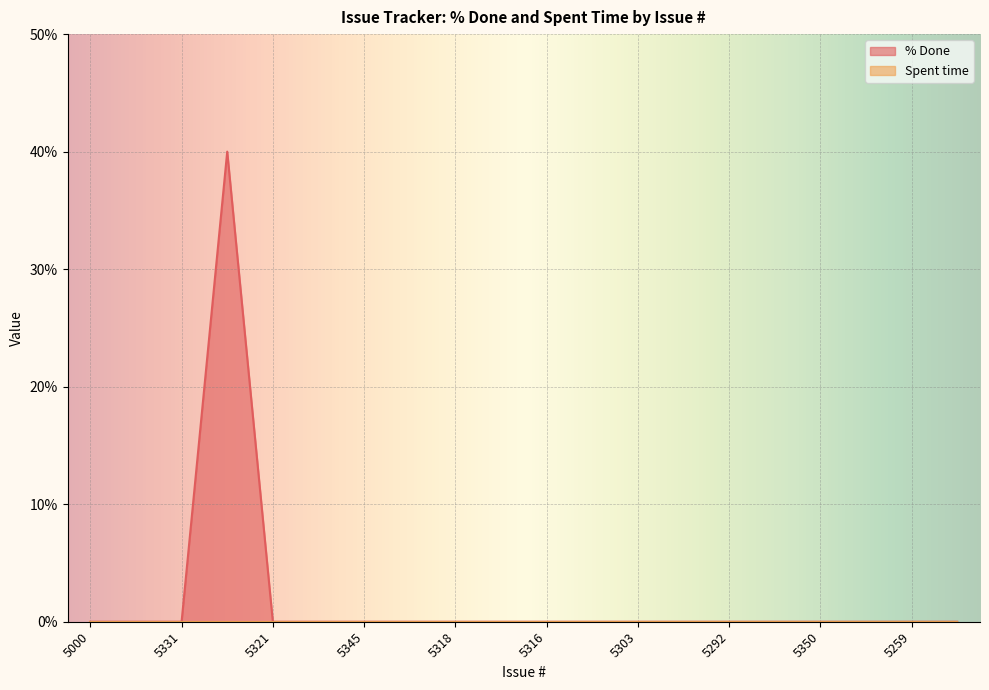

True or false: there are more than 0 points higher than both neighbors.

True